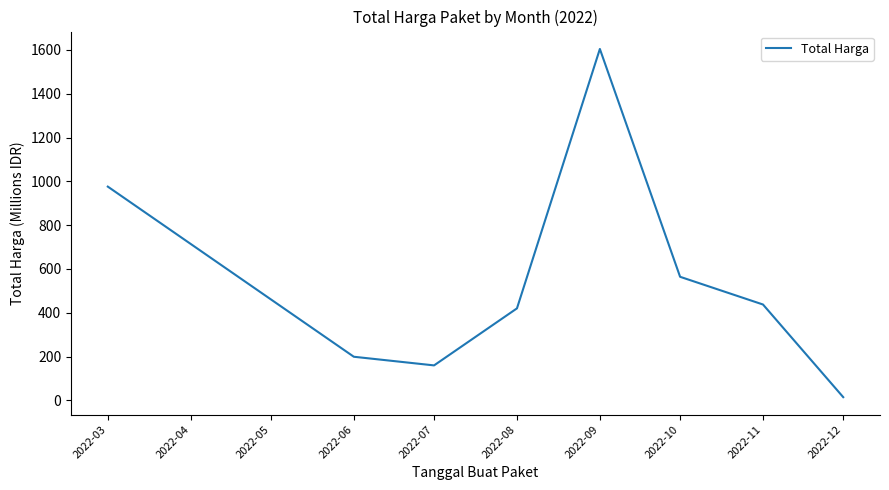

At which category does the chart reach its peak across all series?

2022-09